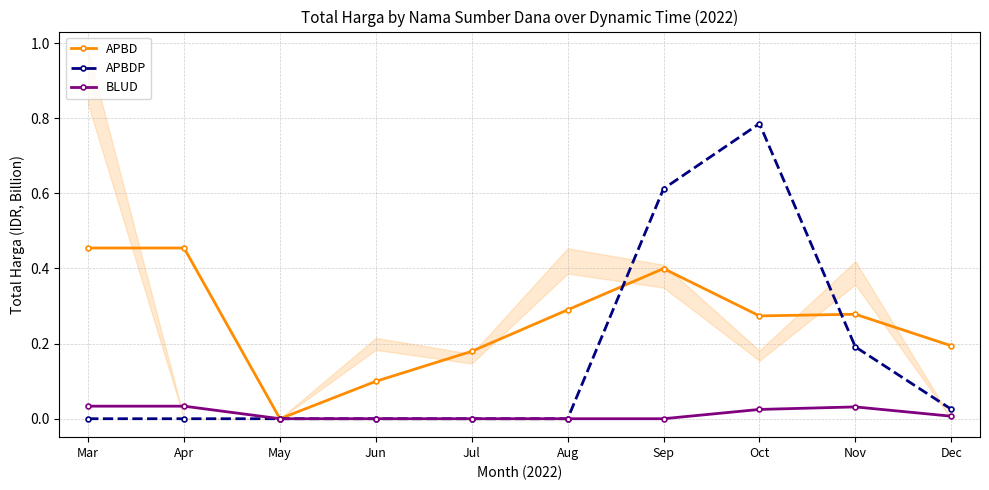

List the labels in order of APBDP value, largest first.

Oct, Sep, Nov, Dec, Mar, Apr, May, Jun, Jul, Aug